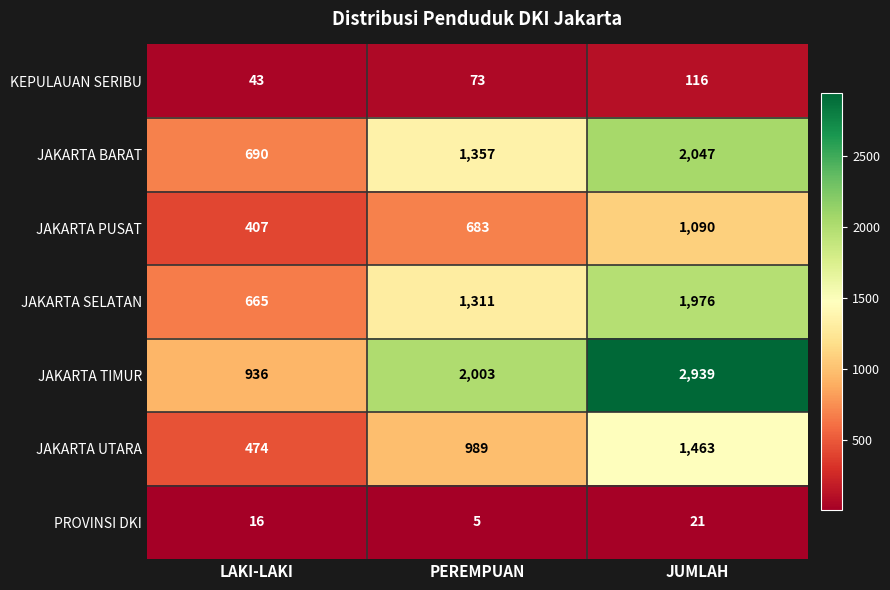

Is the value of JAKARTA TIMUR at JUMLAH greater than the value of JAKARTA UTARA at JUMLAH?

Yes